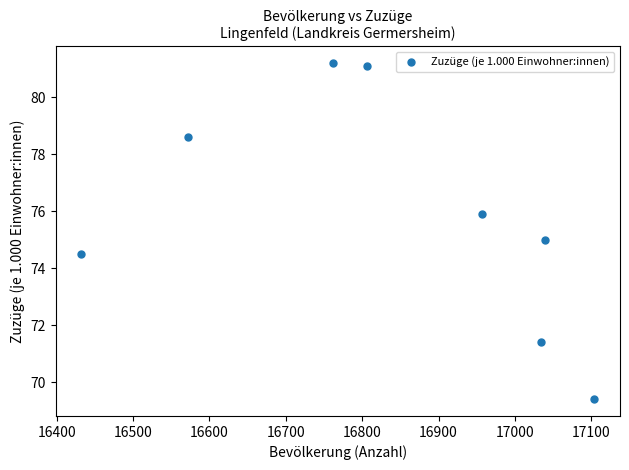

What is the range of X values (max minus min)?

672.0